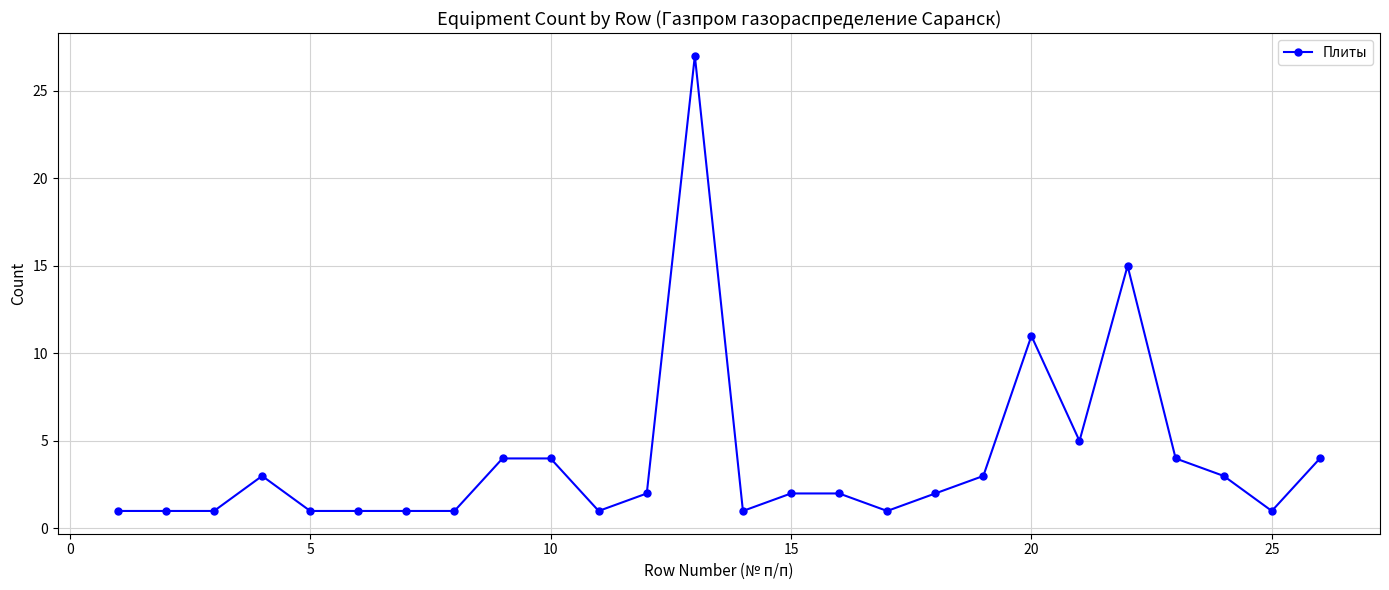

What is the sum of all values?

102